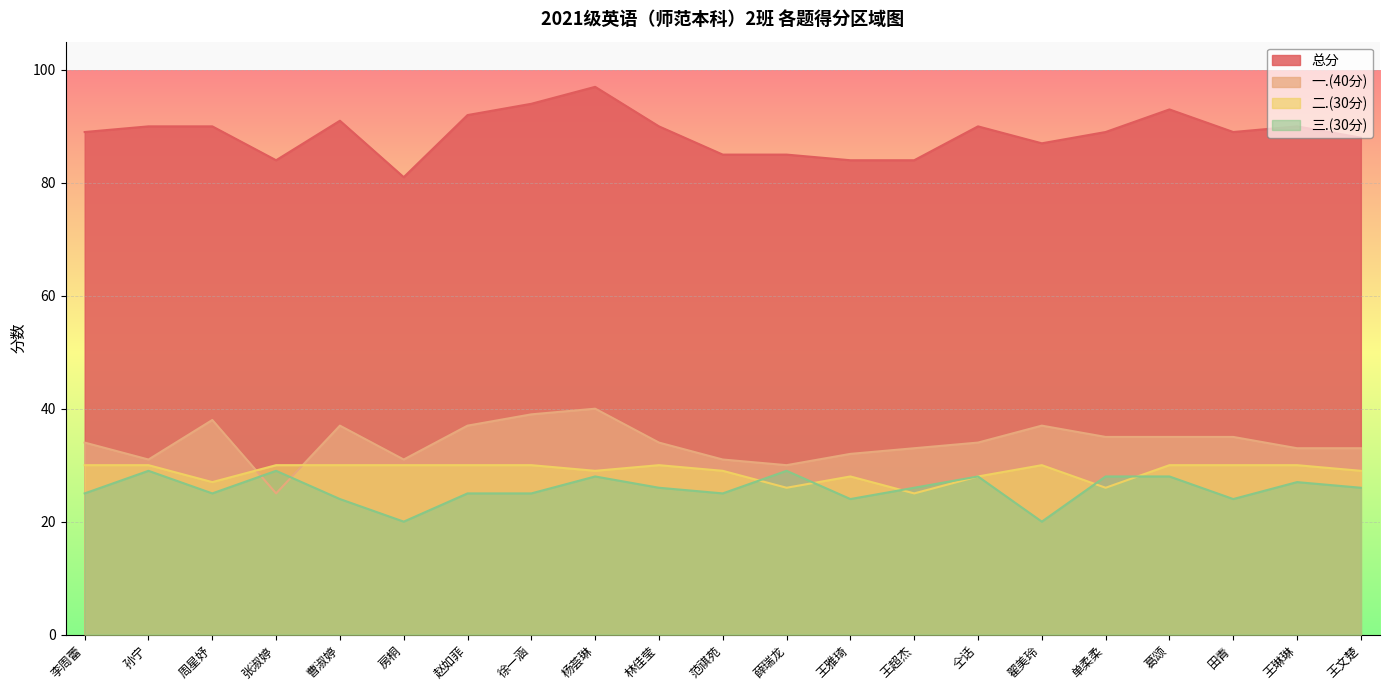

Count the 二.(30分) values in the range 28 to 30.

17